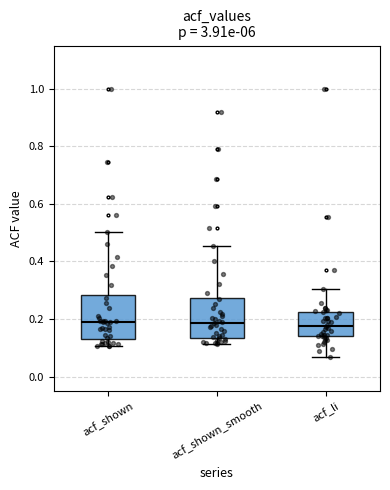

Where does the median line of the box for acf_shown_smooth sit on the y-axis? The values are not printed on the chart, so give them approximately, as read against the axis.

0.18